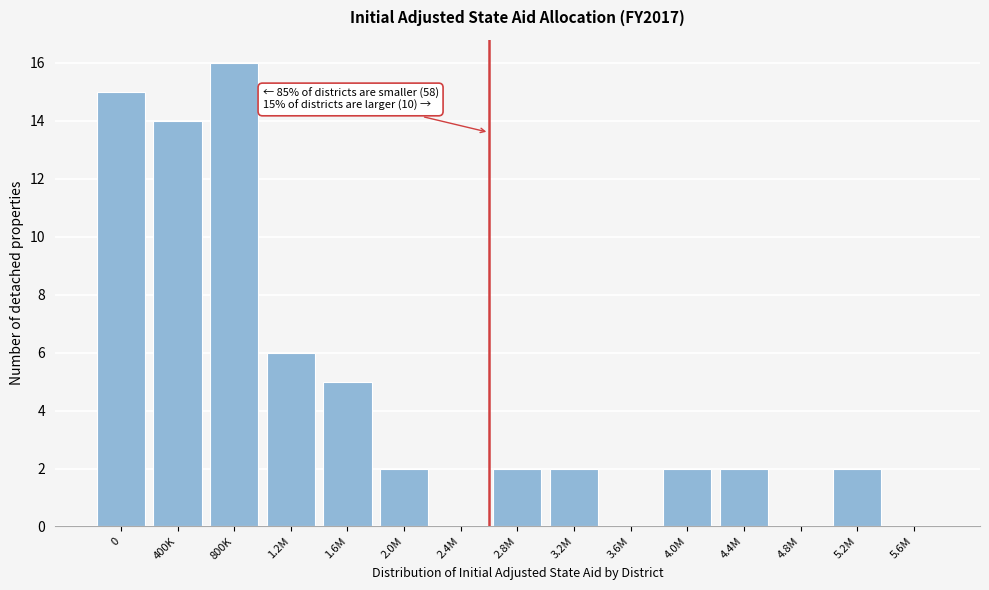

Reading left to right, extract all data points from this chart.

0=15	400K=14	800K=16	1.2M=6	1.6M=5	2.0M=2	2.4M=0	2.8M=2	3.2M=2	3.6M=0	4.0M=2	4.4M=2	4.8M=0	5.2M=2	5.6M=0